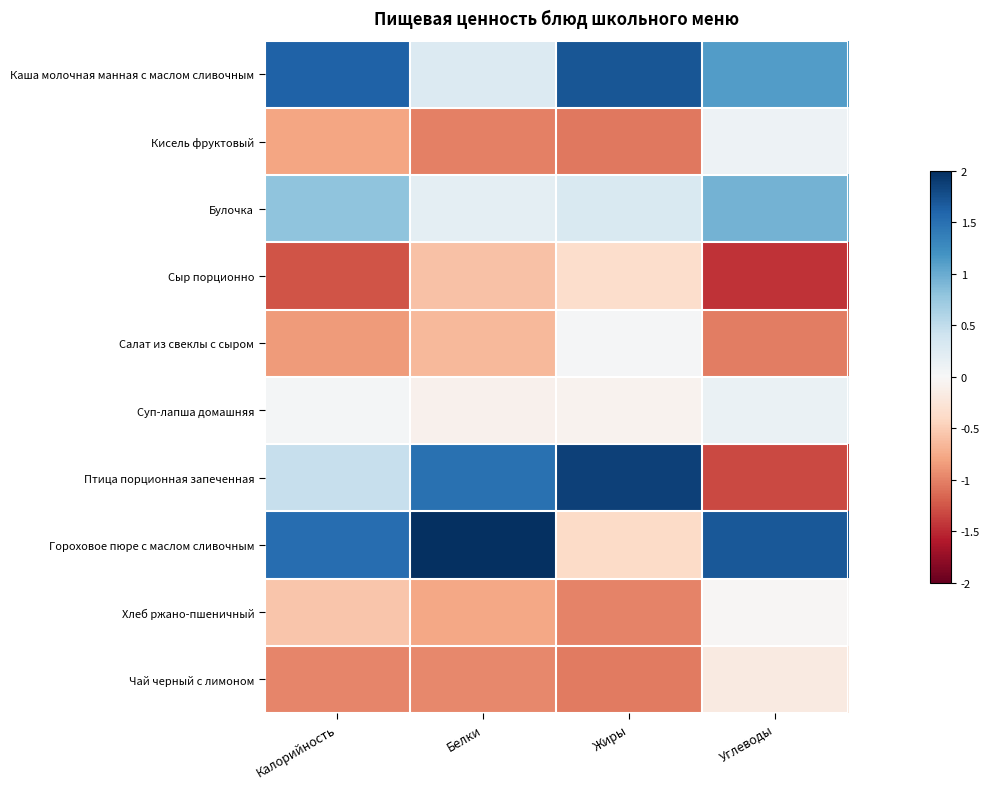

Which series has the largest range (max minus min)?

Птица порционная запеченная